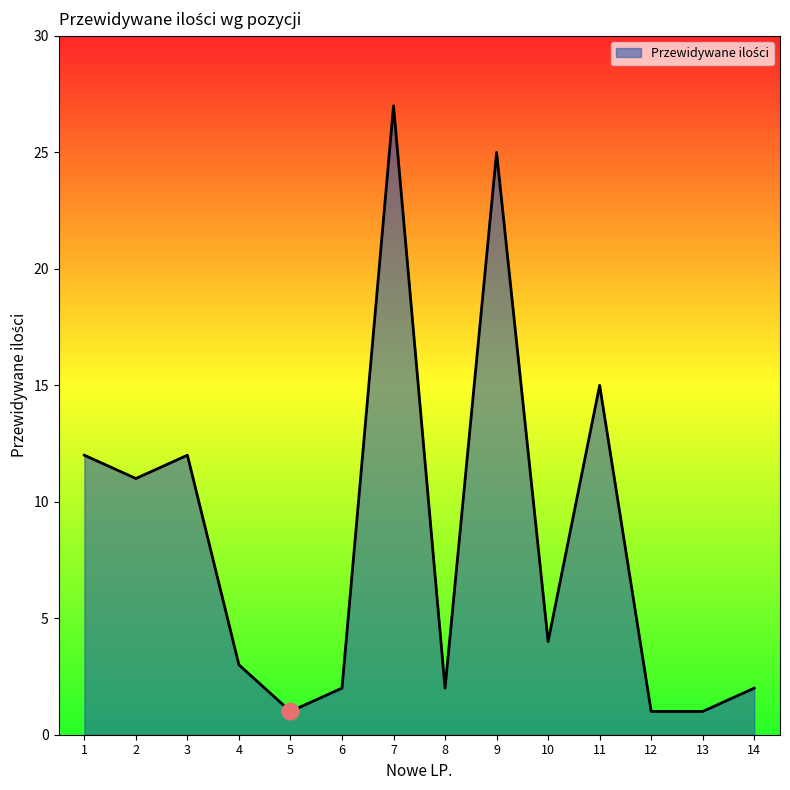

The value at 14 is 2. True or false?

True